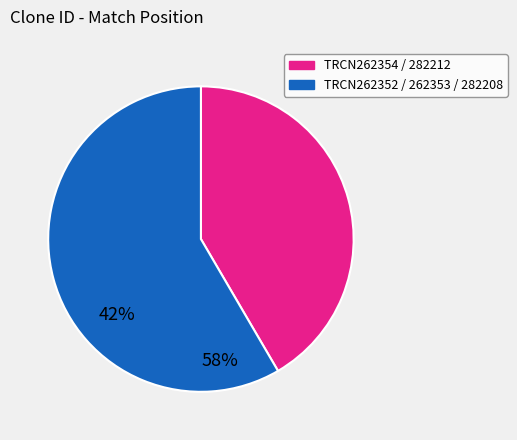

Is there any slice that represents more than half of the pie?

Yes